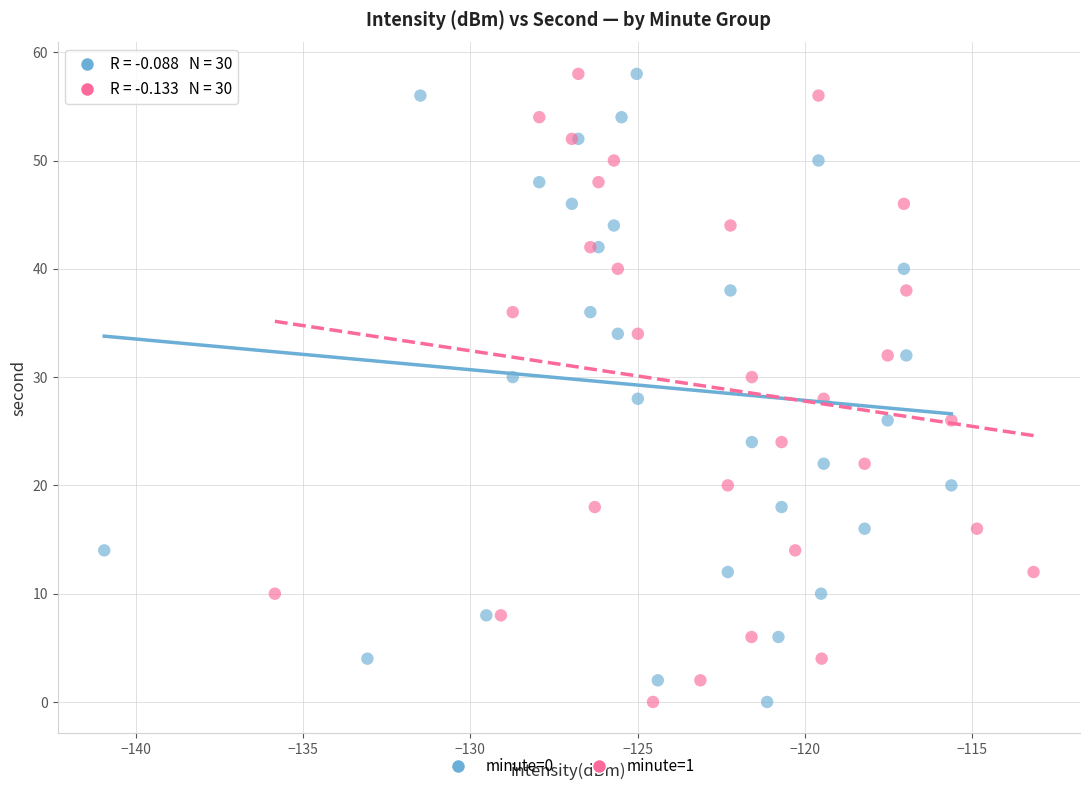

What are all the series names shown in the legend?

minute=0, minute=1